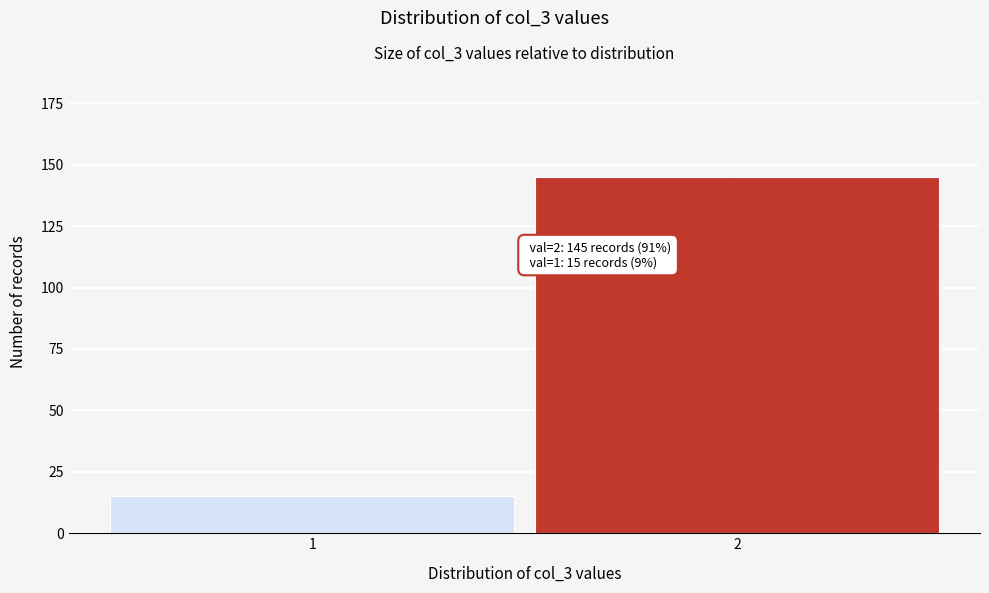

Reading left to right, what are all the values shown in this chart?

1=15	2=145